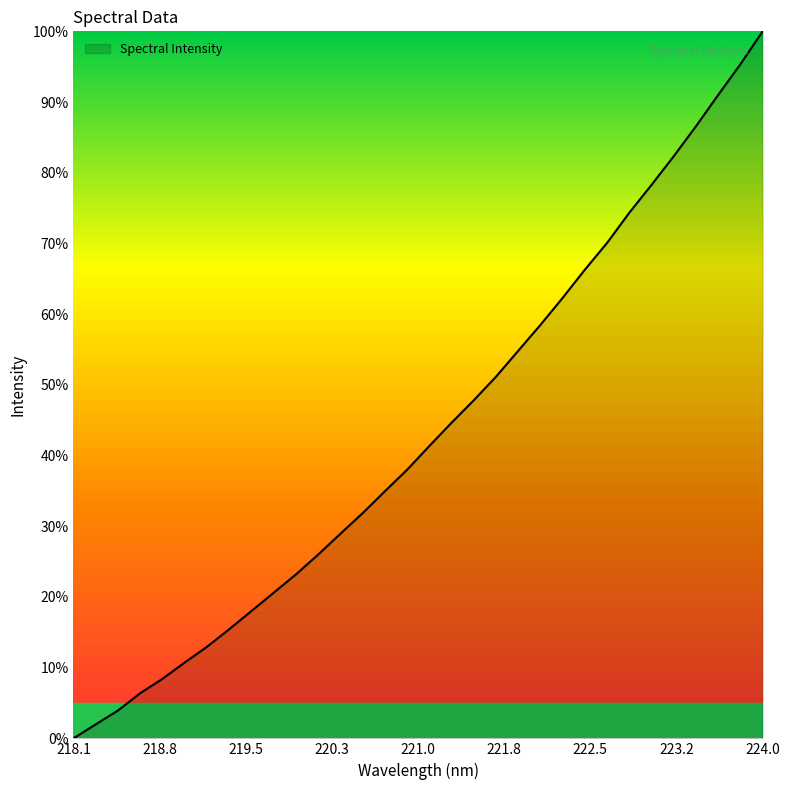

What is the maximum value shown in the chart?

100.0